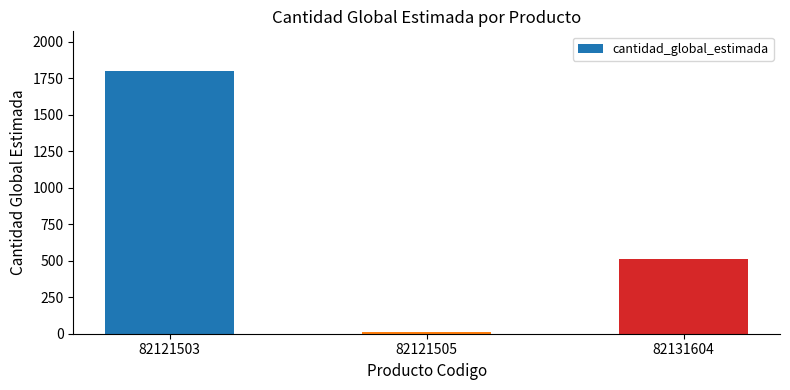

Between 82121505 and 82121503, which is larger?

82121503